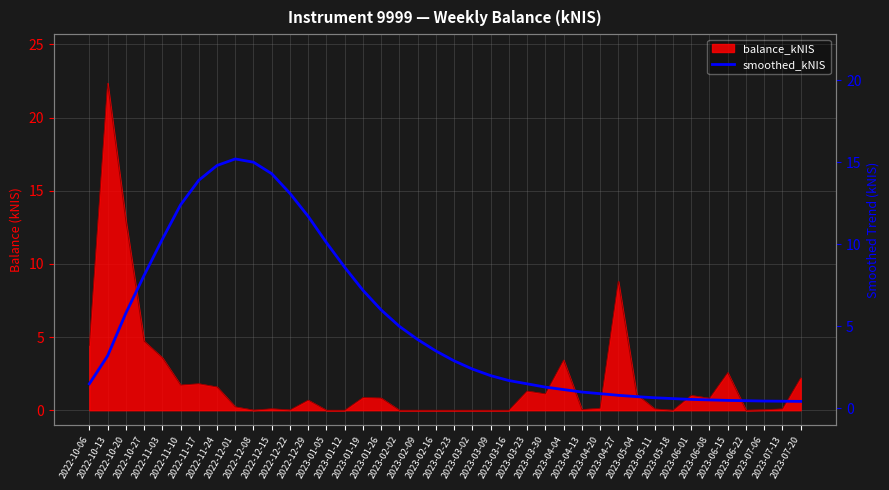

What is the smallest value displayed?

0.4